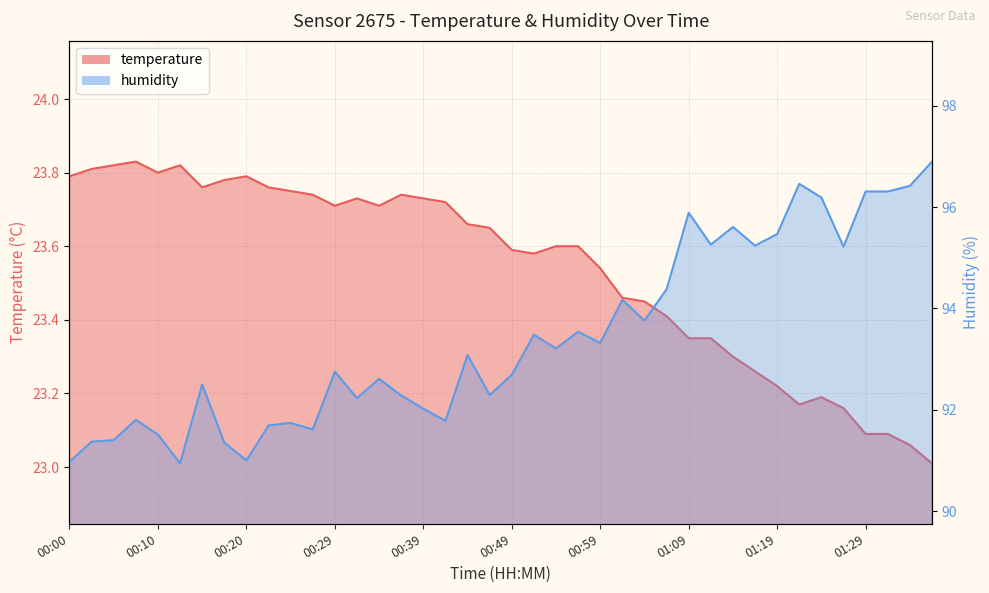

What is the average value of the humidity series?

93.4